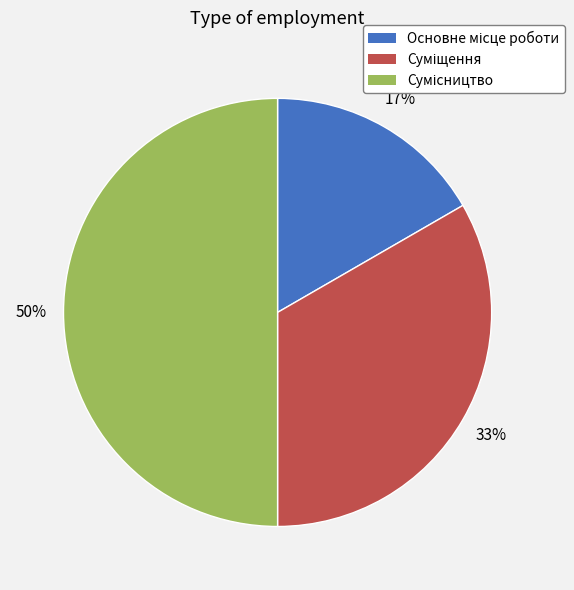

To the nearest percent, what is the average slice percentage?

33%